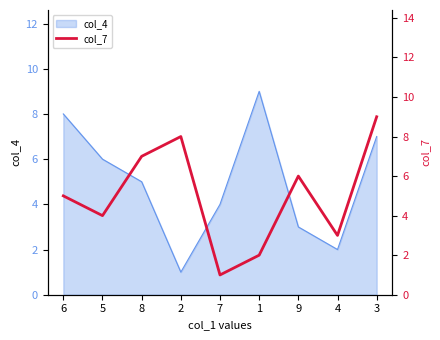

Which category has the highest value across all series?

3